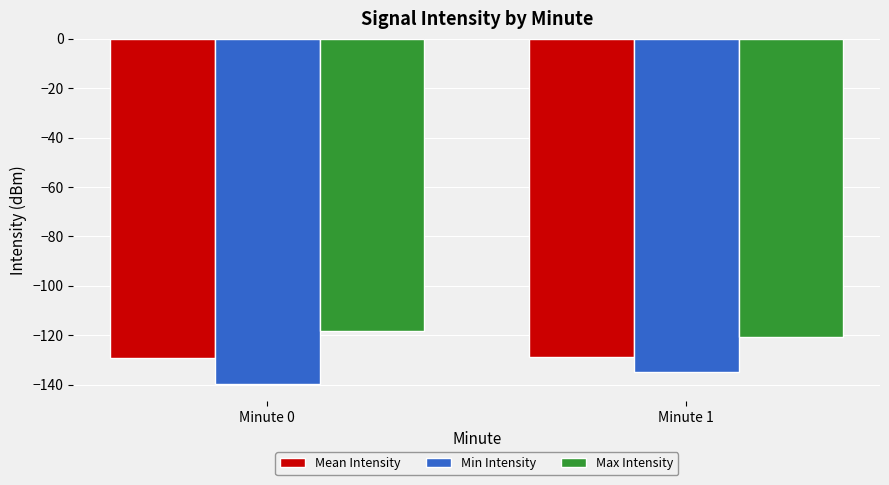

List the labels in order of Max Intensity value, largest first.

Minute 0, Minute 1